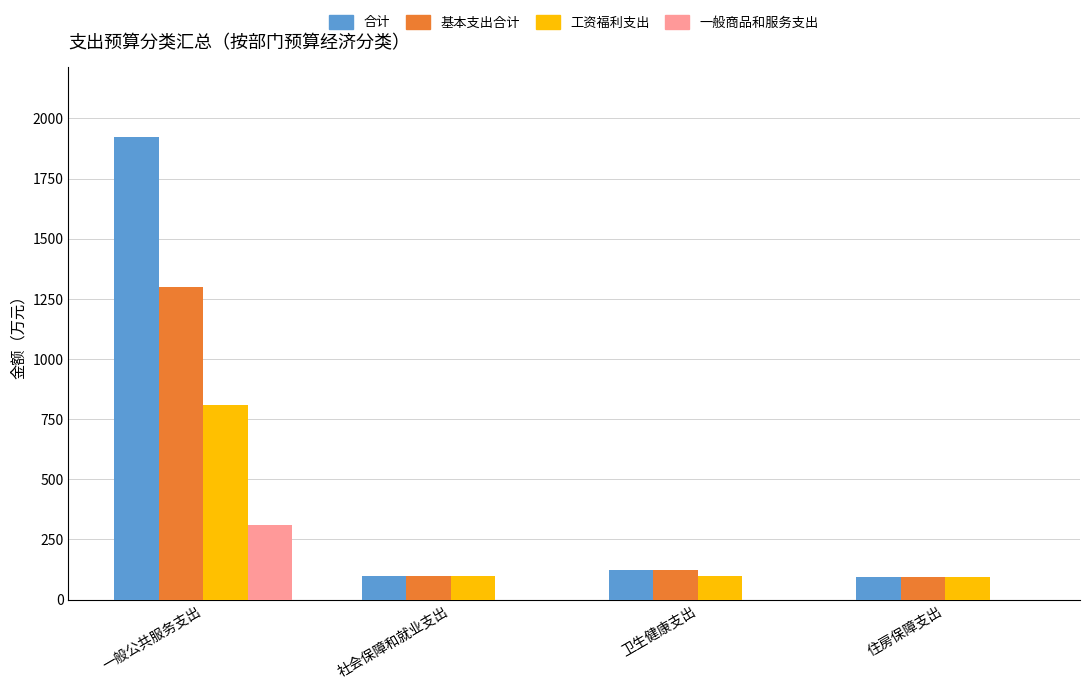

How many groups of bars are there?

4